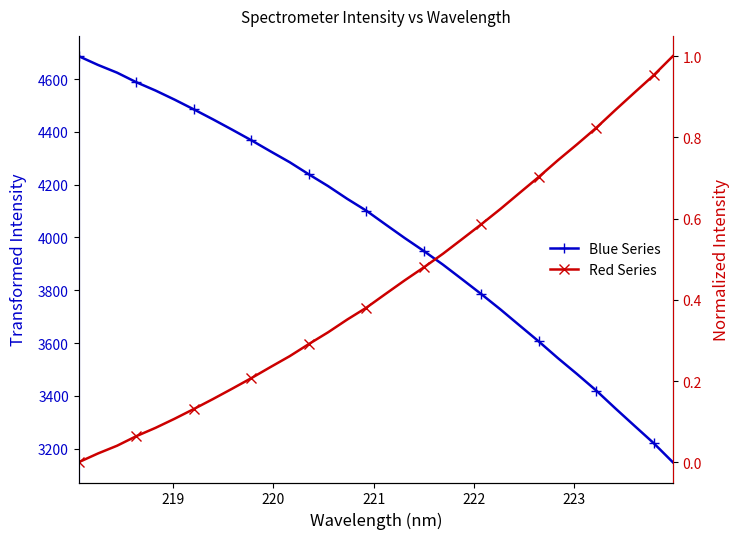

At how many categories does at least one series exceed 4226?

13